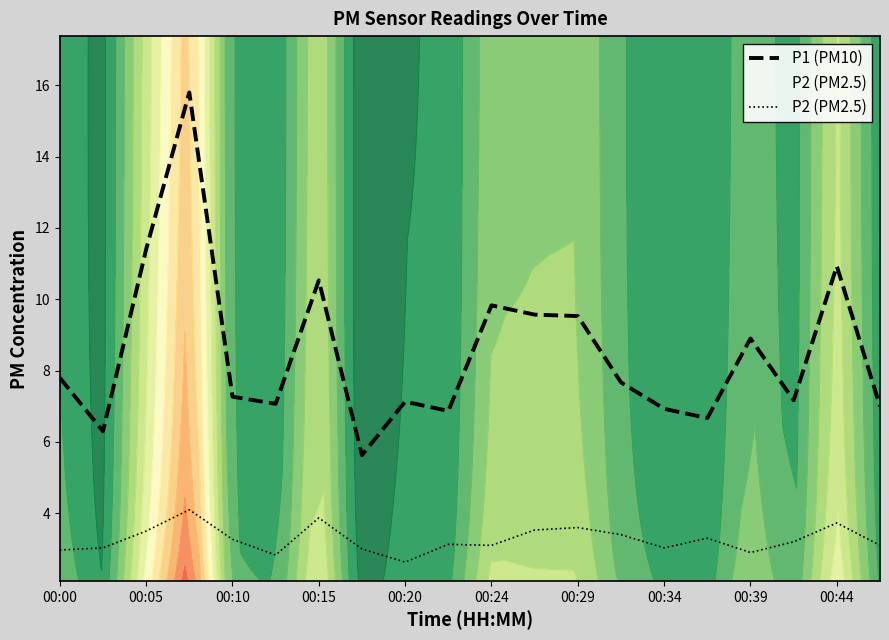

How many data points does each series have?

20